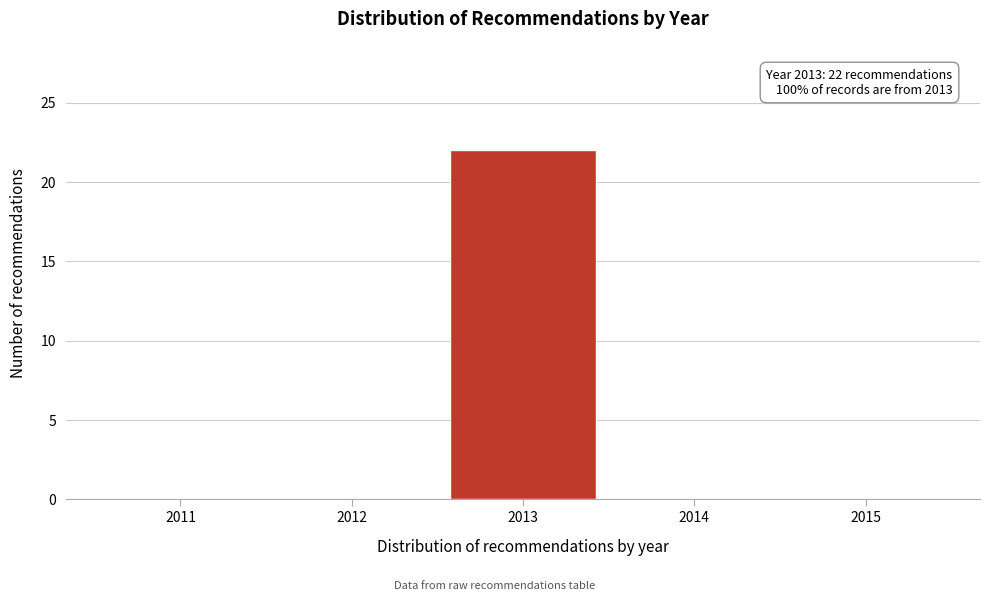

Reading right to left, what are all the values shown in this chart?

2015=0	2014=0	2013=22	2012=0	2011=0